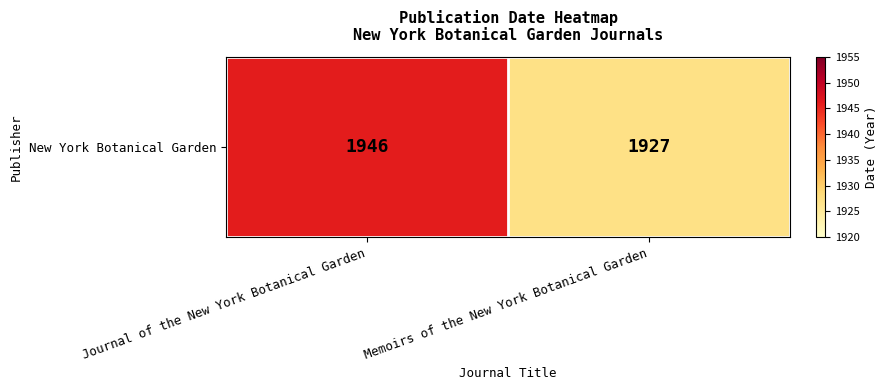

What is the change in value from Journal of the New York Botanical Garden to Memoirs of the New York Botanical Garden?

-19